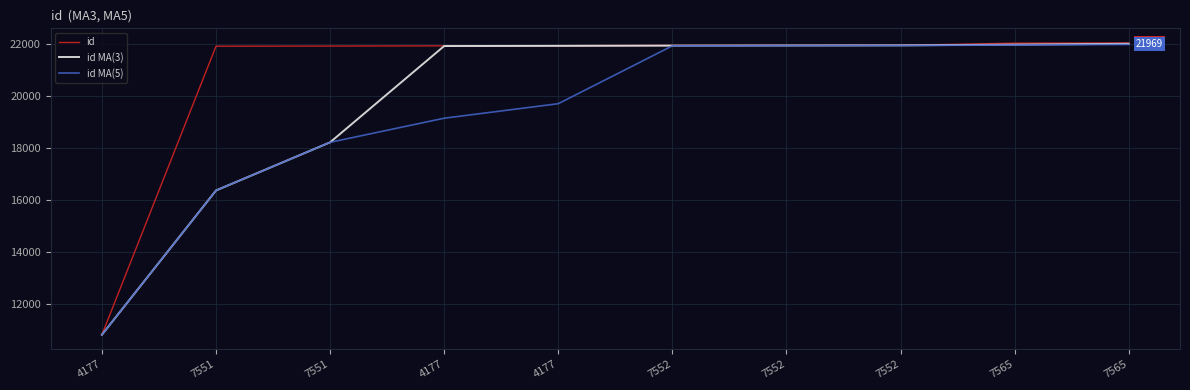

Is the value of id MA(3) at 7551 greater than the value of id MA(5) at 7565?

No